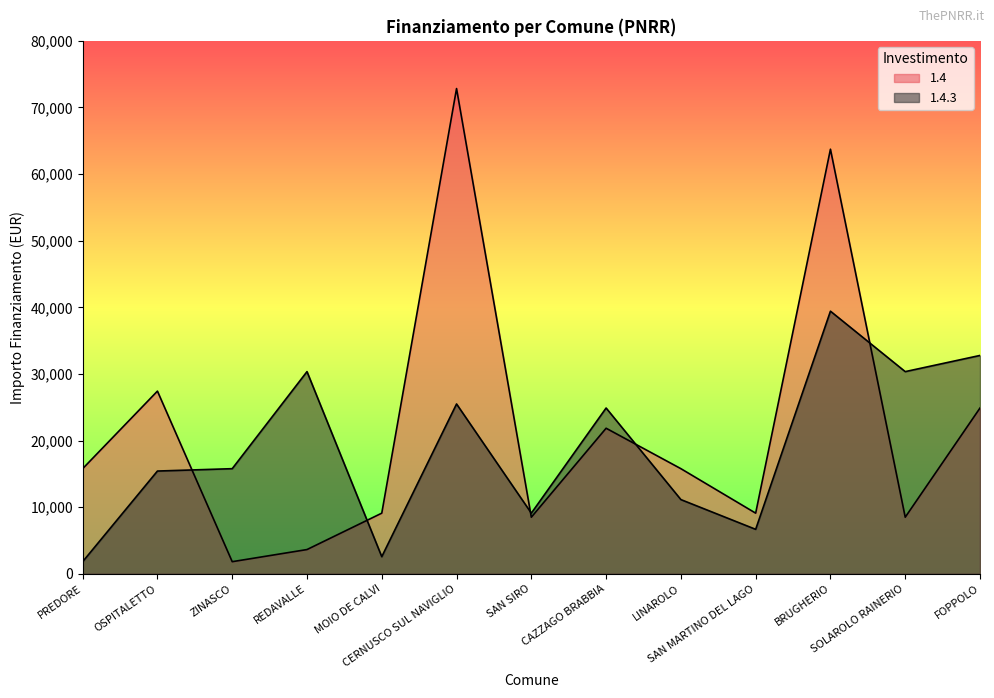

Reading left to right, what are all the values shown in this chart?

1.4: PREDORE=15782	OSPITALETTO=27424	ZINASCO=1821	REDAVALLE=3642	MOIO DE CALVI=9105	CERNUSCO SUL NAVIGLIO=72840	SAN SIRO=8498	CAZZAGO BRABBIA=21852	LINAROLO=15782	SAN MARTINO DEL LAGO=9105	BRUGHERIO=63735	SOLAROLO RAINERIO=8498	FOPPOLO=24887
1.4.3: PREDORE=1821	OSPITALETTO=15426	ZINASCO=15782	REDAVALLE=30350	MOIO DE CALVI=2571	CERNUSCO SUL NAVIGLIO=25494	SAN SIRO=9105	CAZZAGO BRABBIA=24887	LINAROLO=11141	SAN MARTINO DEL LAGO=6677	BRUGHERIO=39422	SOLAROLO RAINERIO=30350	FOPPOLO=32778